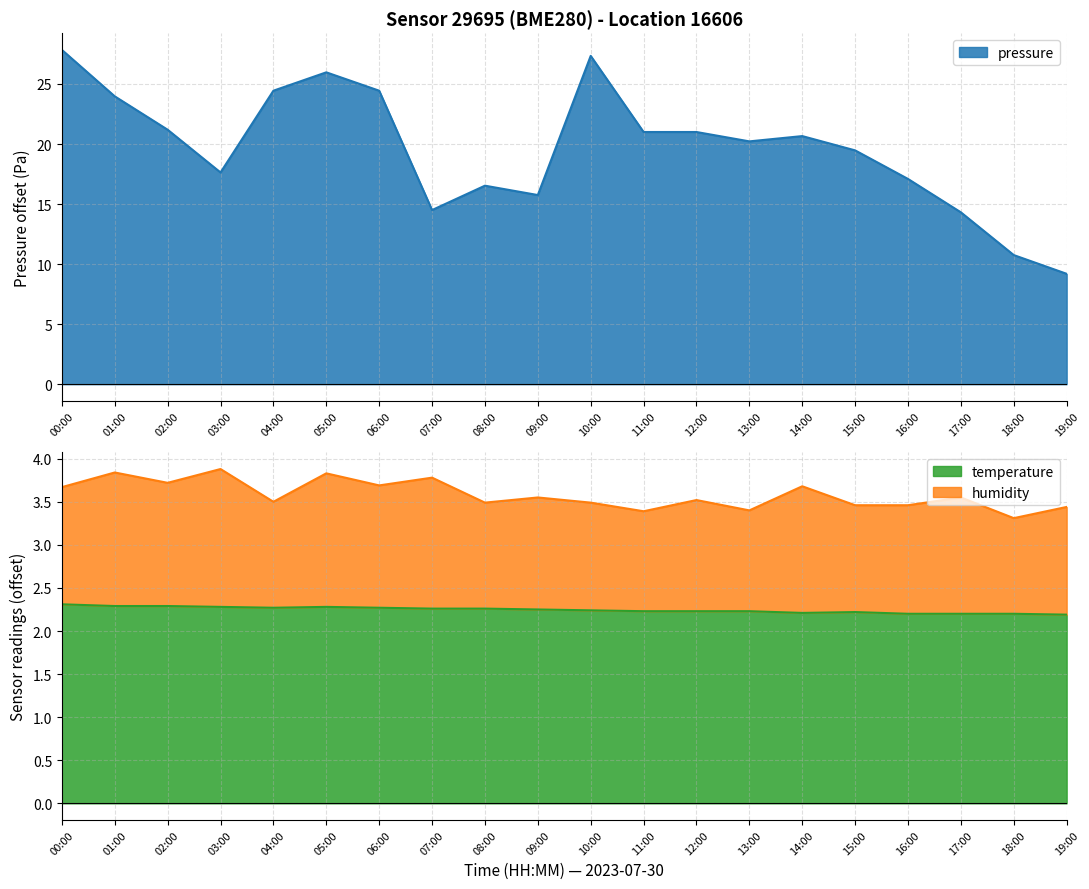

What is the maximum value for humidity?

3.9